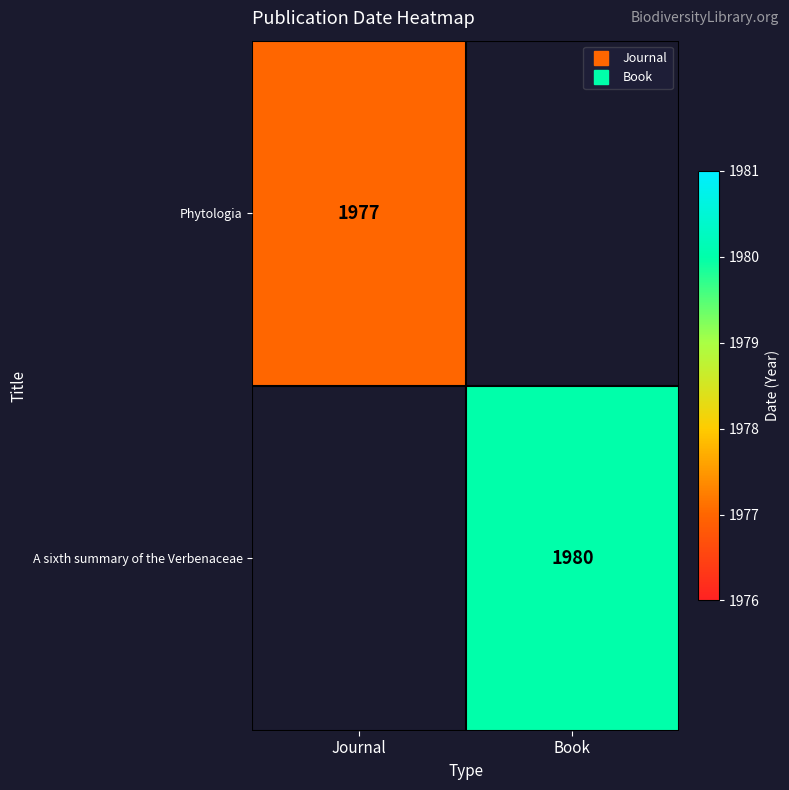

Count the number of data series in this chart.

2